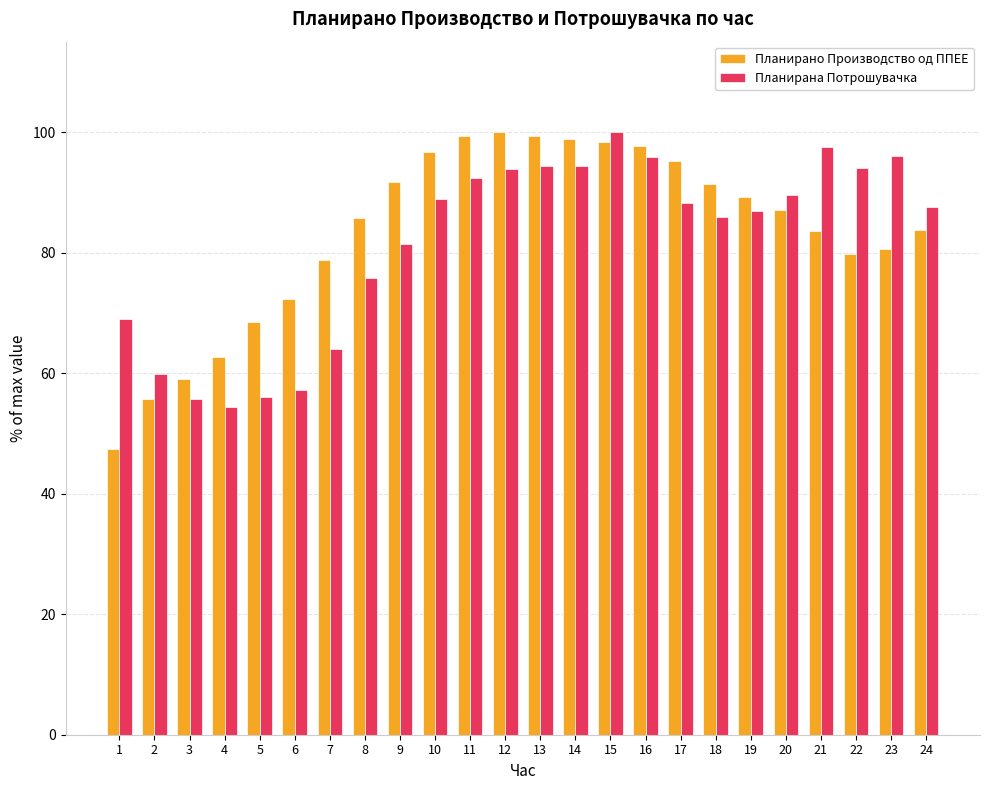

How many data points in Планирана Потрошувачка are less than 88?

12